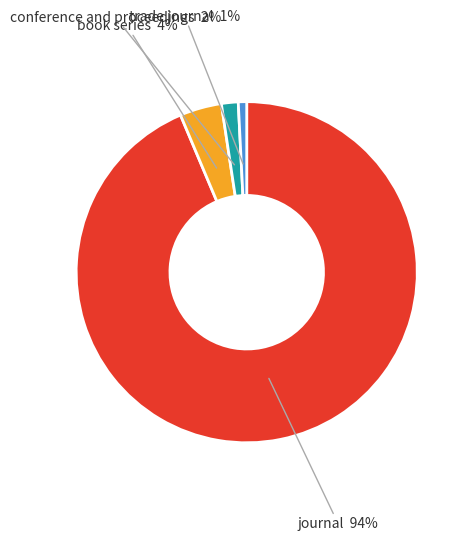

What percentage is the trade journal slice, to the nearest percent?

1%